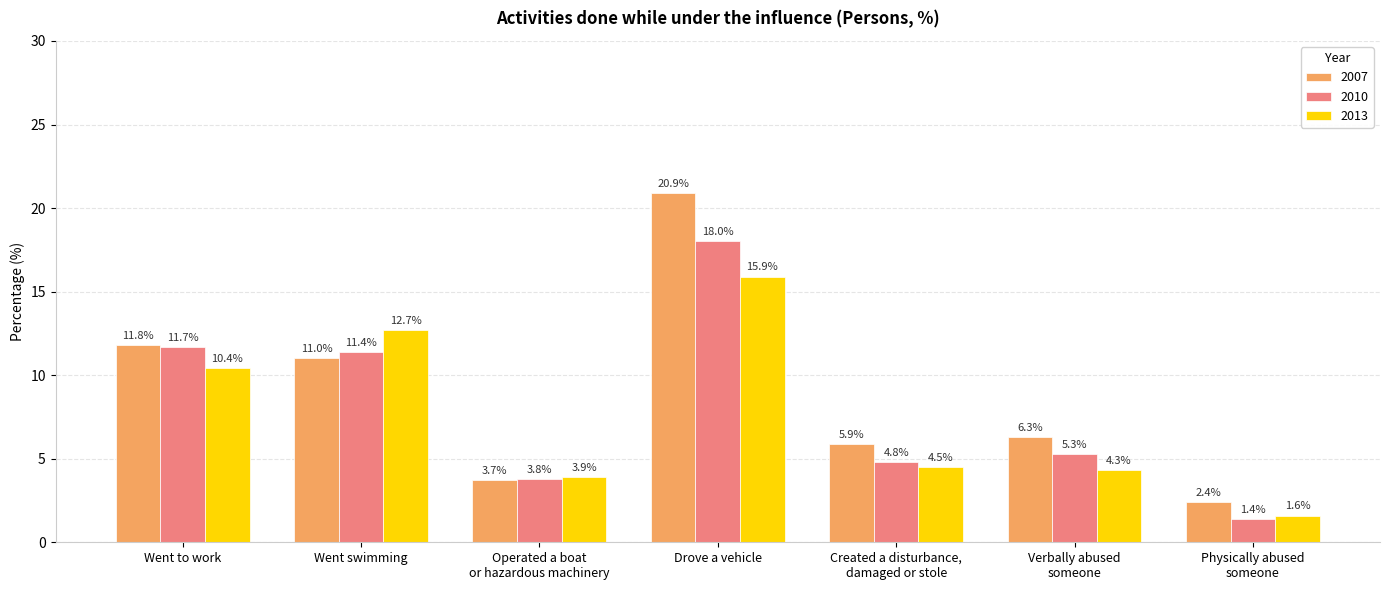

Is it true that 2013 equals 4.5 at Created a disturbance,
damaged or stole?

True